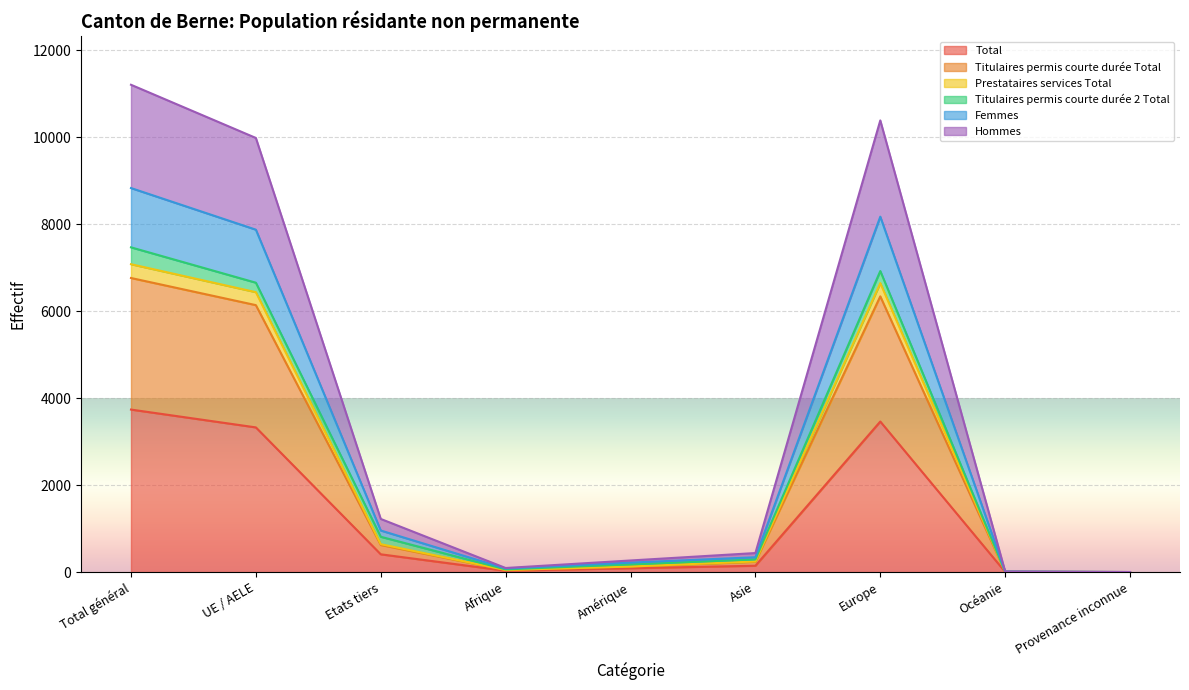

What are all the series names shown in the legend?

Total, Titulaires permis courte durée Total, Prestataires services Total, Titulaires permis courte durée 2 Total, Femmes, Hommes